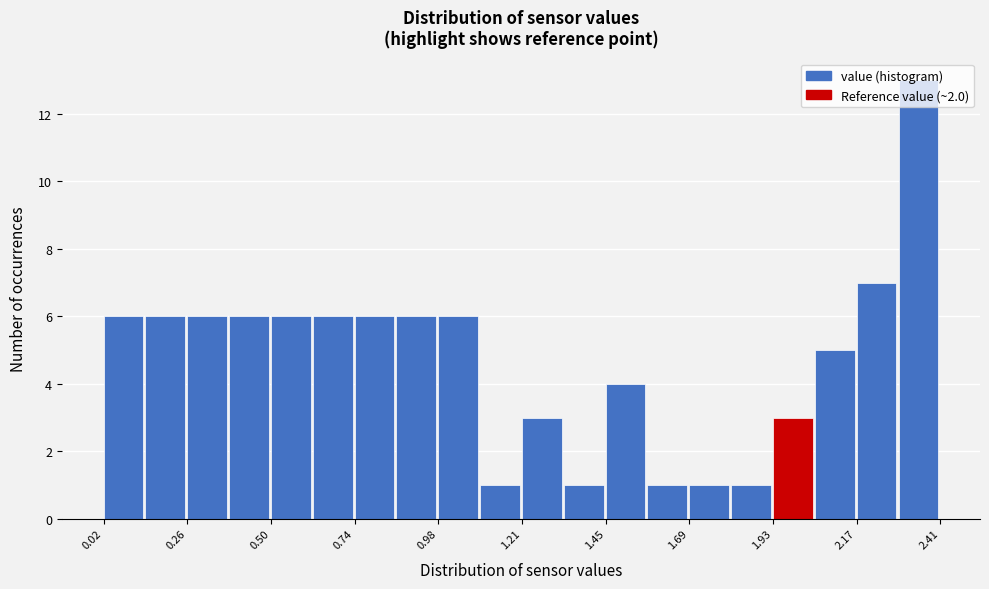

Read against the x-axis, roughly where is the centre of the tallest bar?

2.35